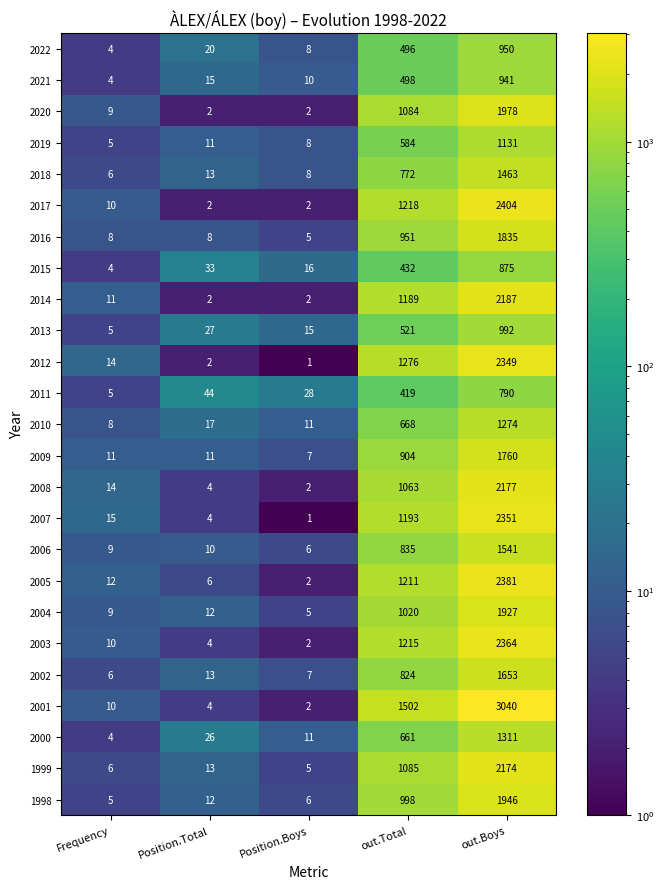

What is the difference between the highest and lowest values at Position.Total?

42